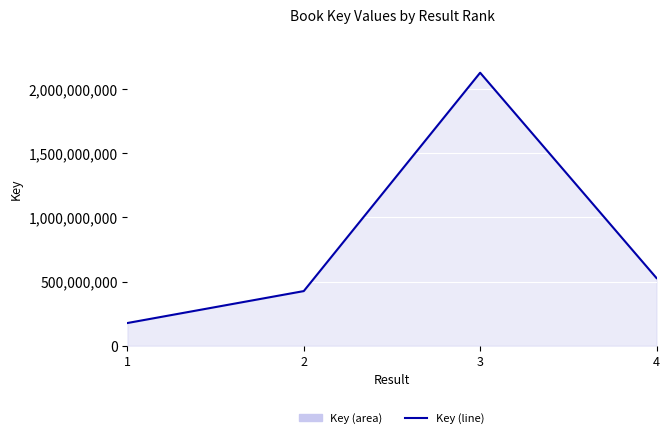

Rank the categories by value from lowest to highest.

1, 2, 4, 3